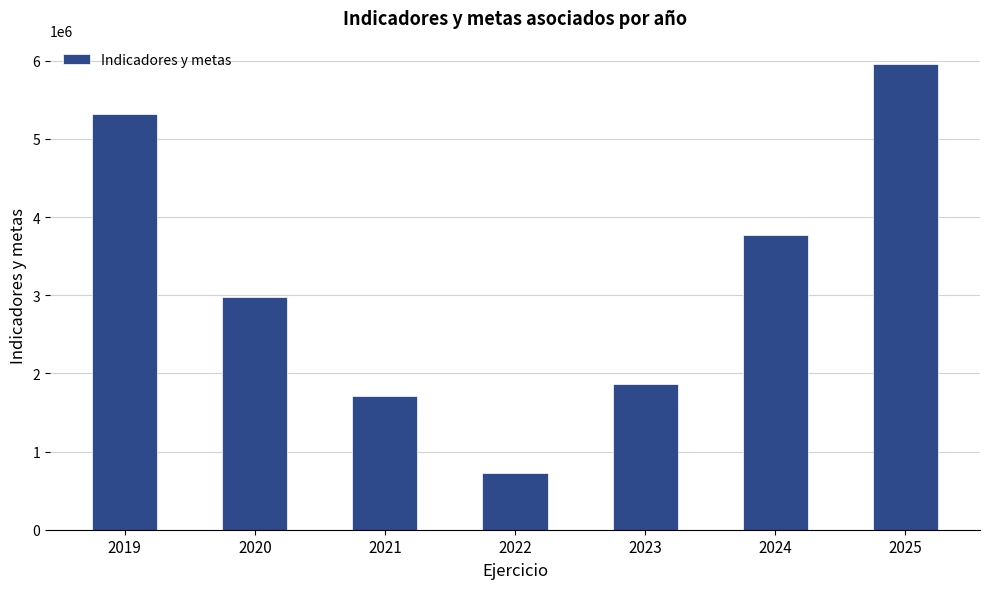

Is it true that the value at 2024 is 5775634?

False